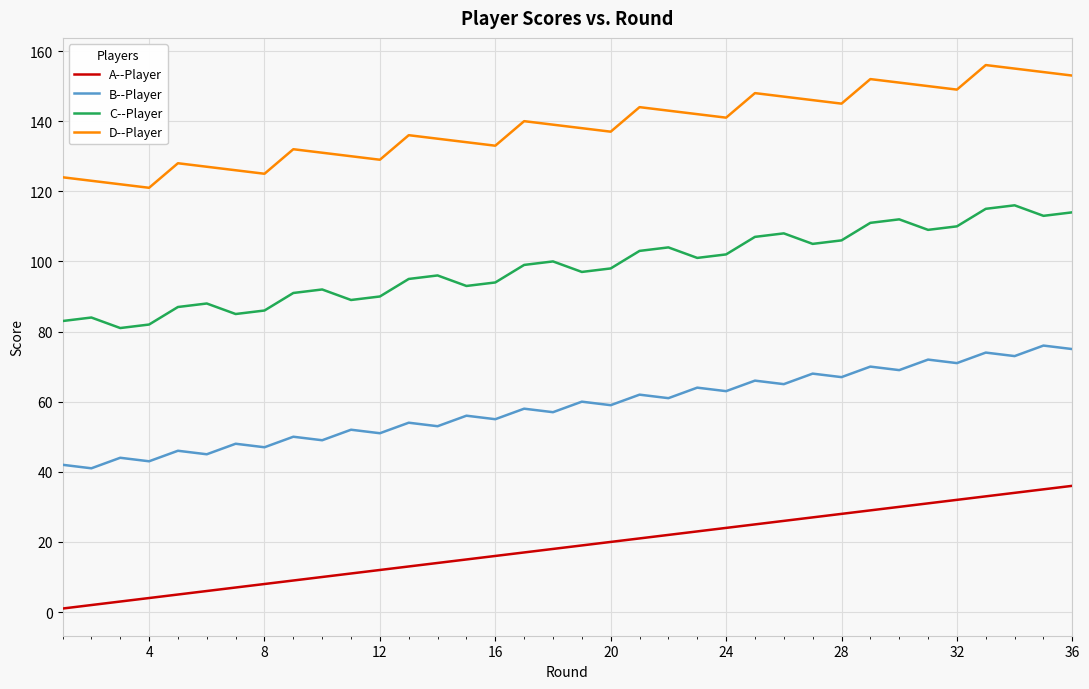

True or false: D--Player and C--Player intersect in this chart.

False